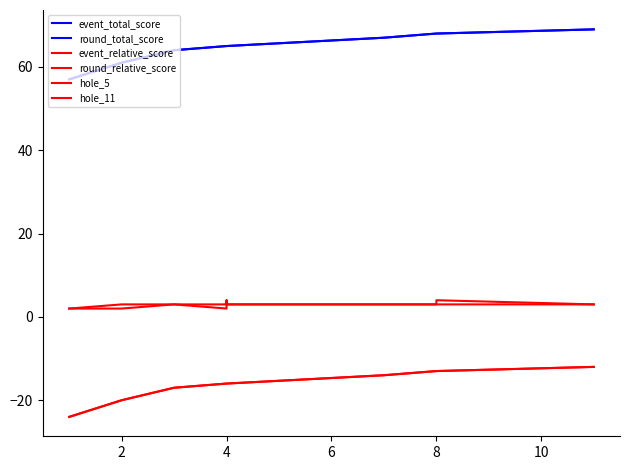

What are all the series names shown in the legend?

event_total_score, round_total_score, event_relative_score, round_relative_score, hole_5, hole_11